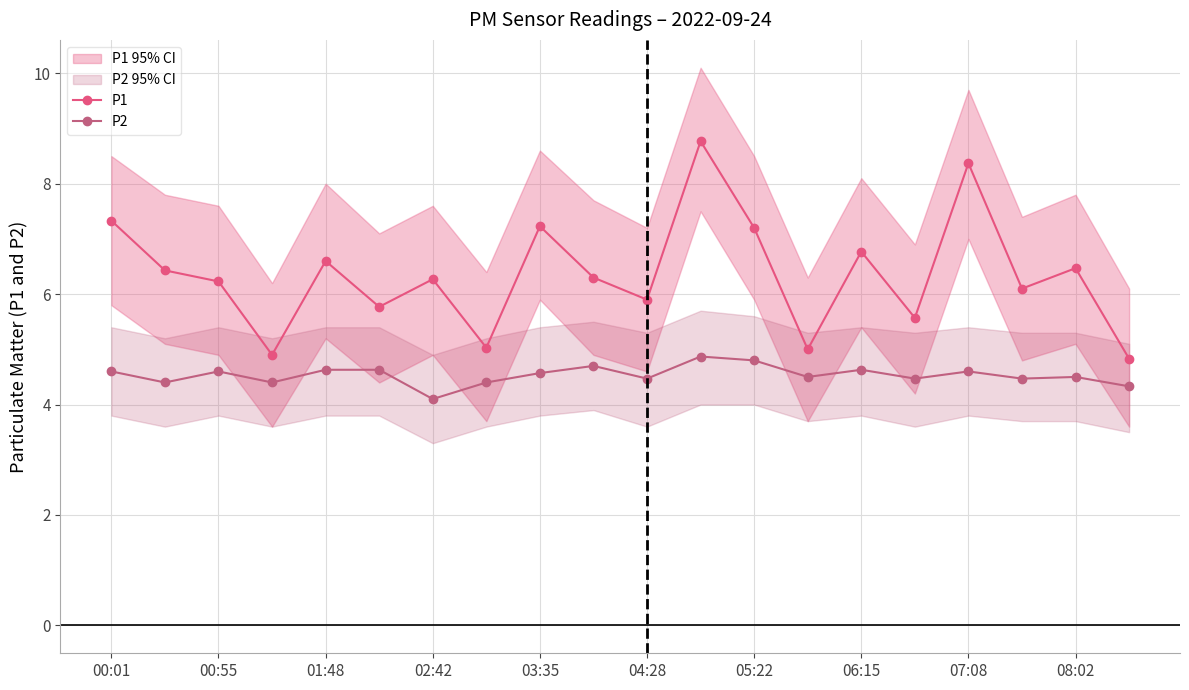

True or false: P2 and P1 intersect in this chart.

False